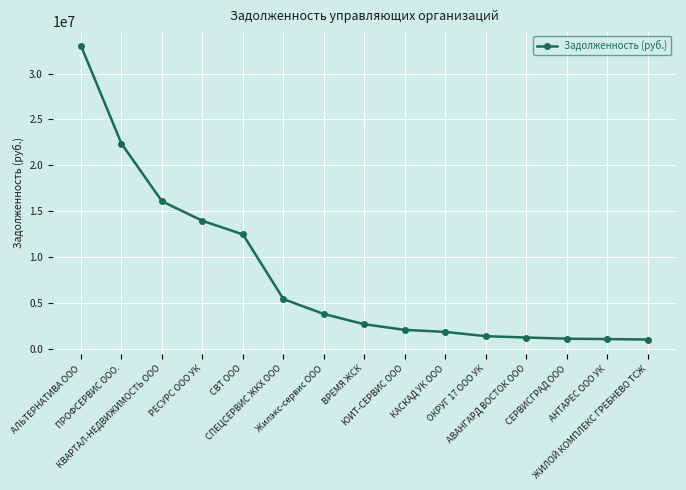

What is the average value?

7961375.4